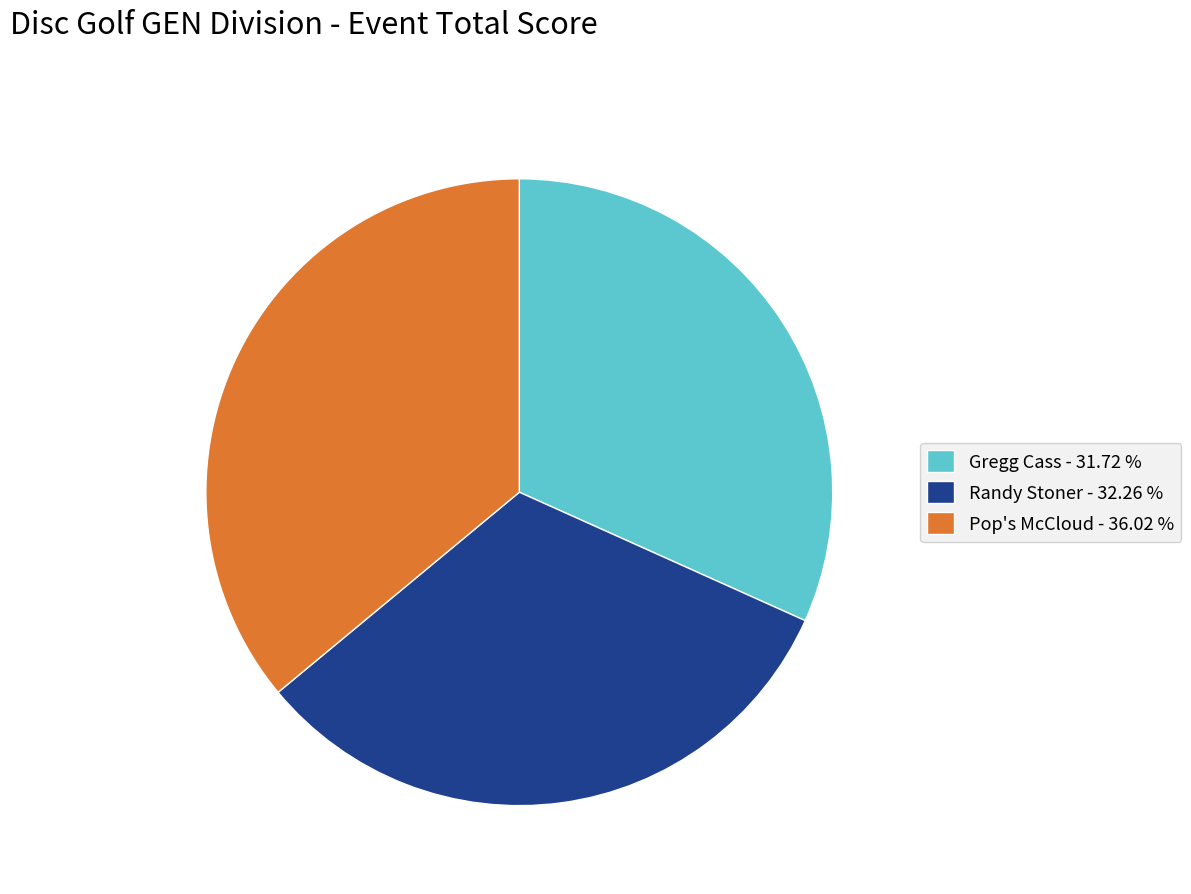

Do Gregg Cass - 31.72 % and Randy Stoner - 32.26 % together represent more than half of the pie?

Yes